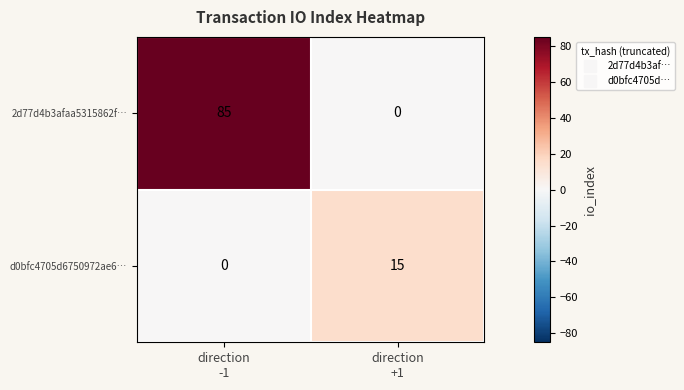

What is the difference between the highest and lowest values at direction
+1?

15